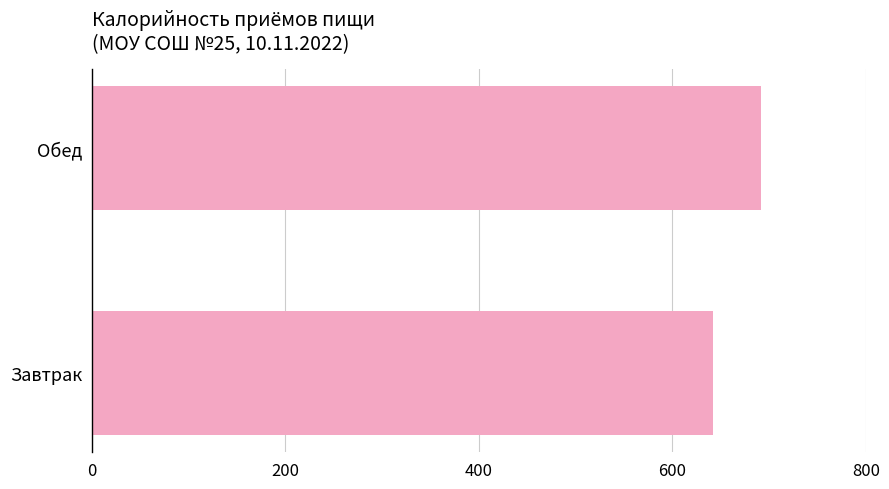

What is the average value?

666.7